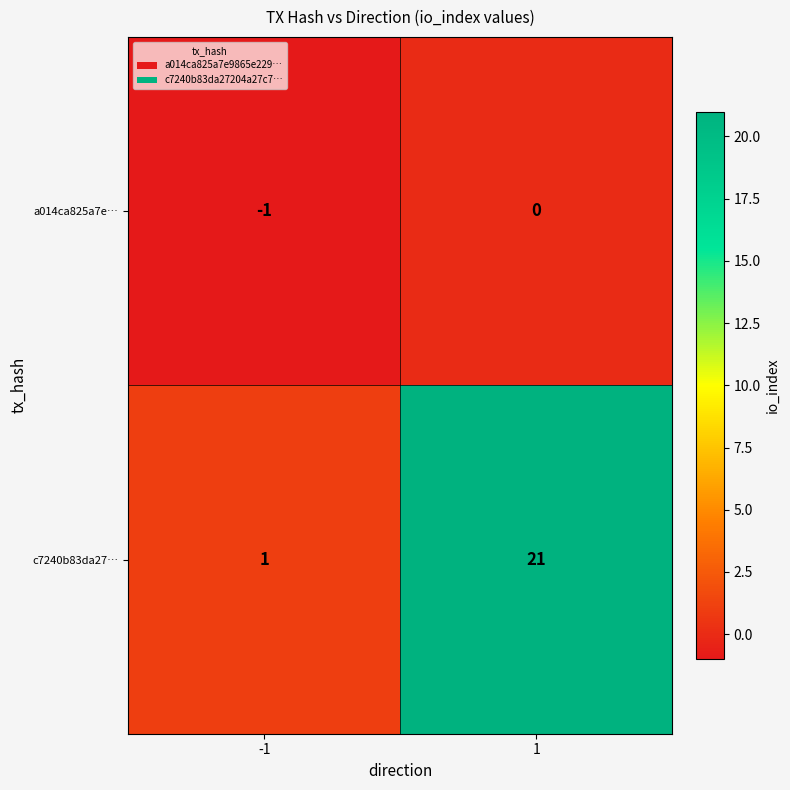

List the series in order of their peak value, lowest first.

a014ca825a7e…, c7240b83da27…